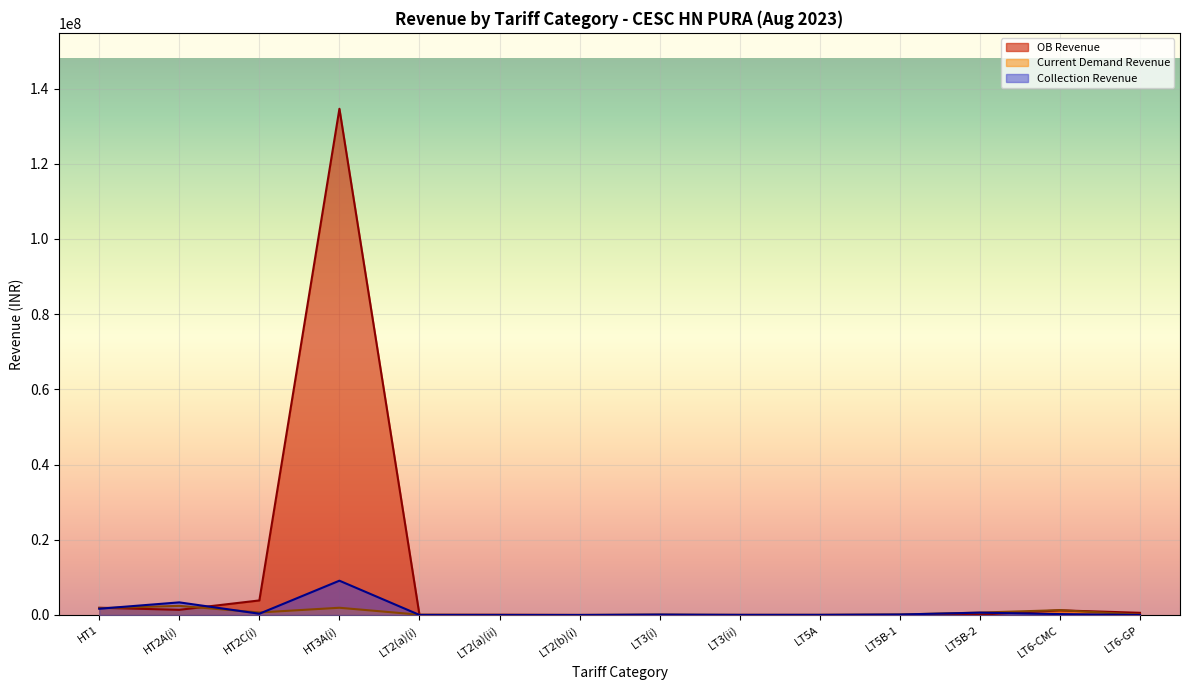

True or false: HT2 Revenue and LT6 Revenue intersect in this chart.

False